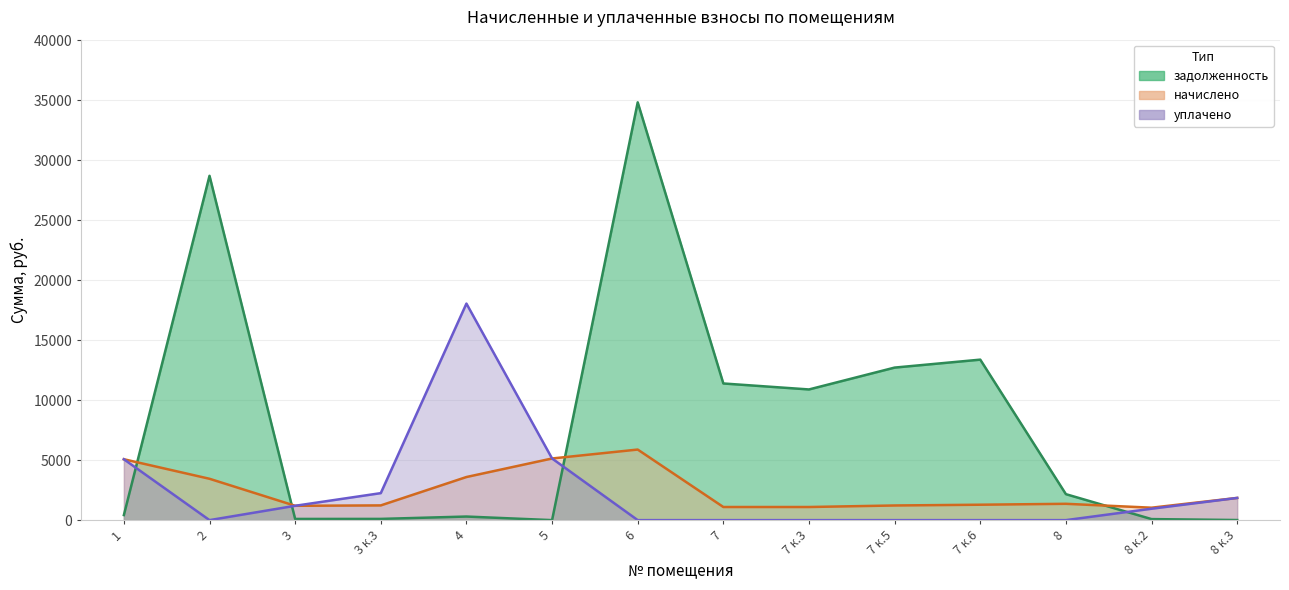

What is the label of the 11th point from the left?

7 к.6